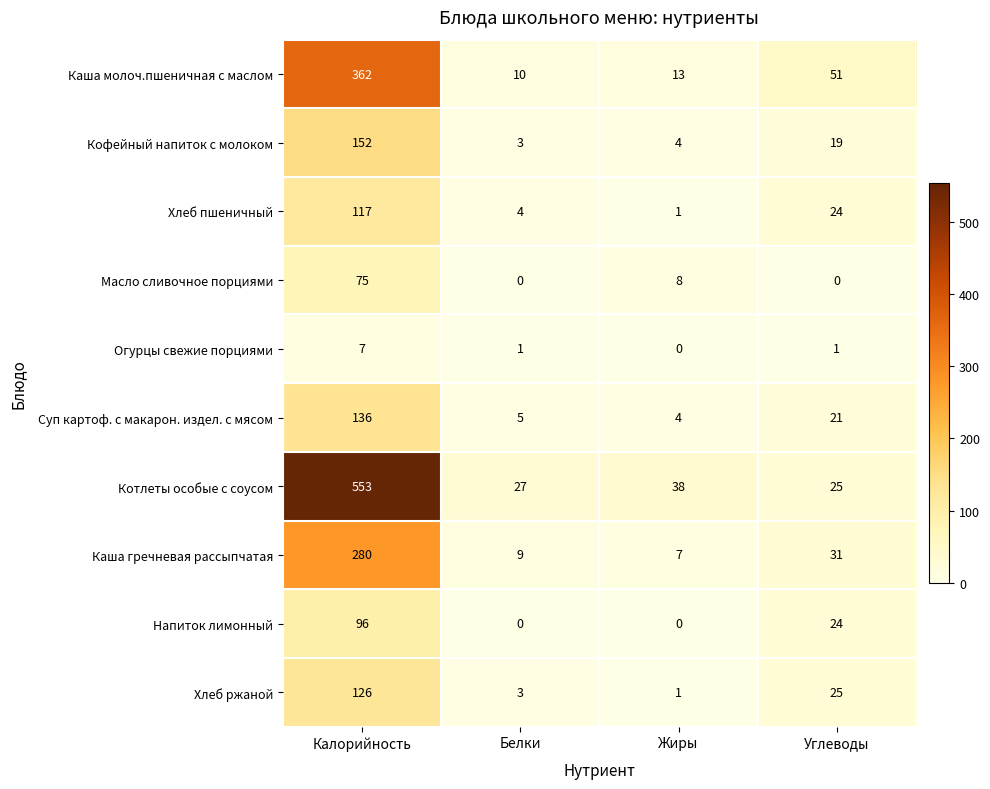

The Каша гречневая рассыпчатая series shows 7 at Жиры. True or false?

True